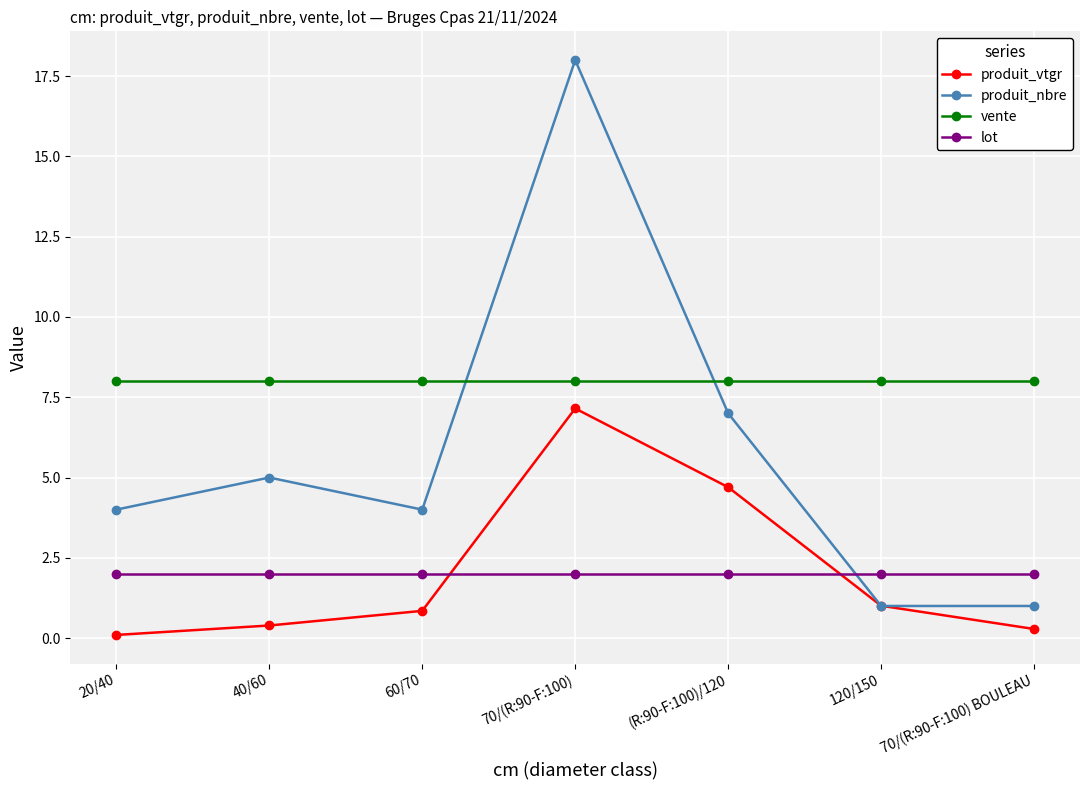

What are all the series names shown in the legend?

produit_vtgr, produit_nbre, vente, lot